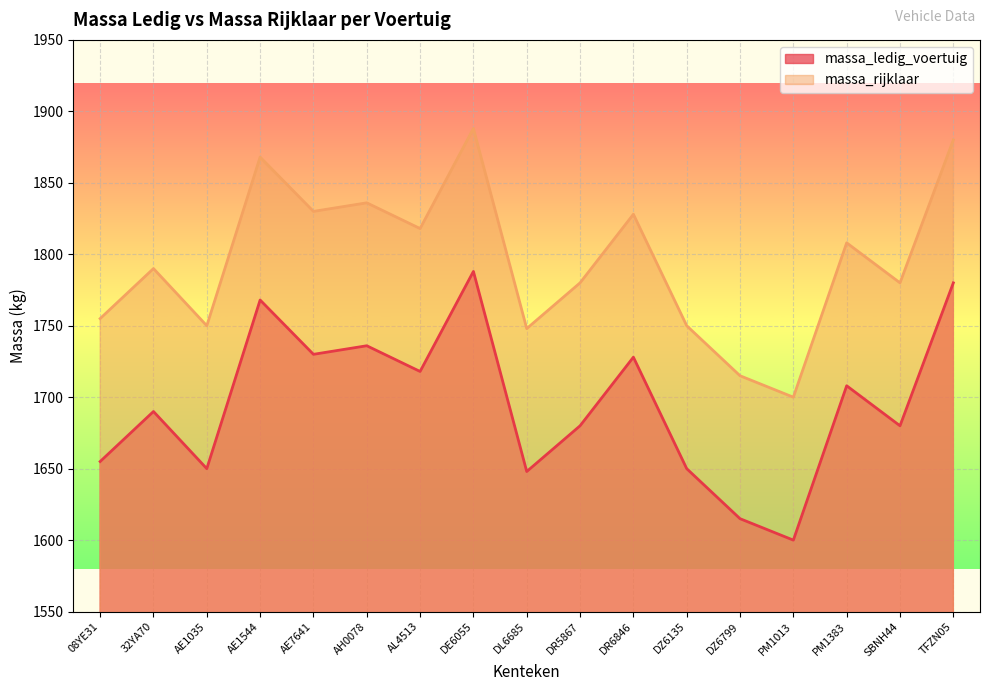

Reading left to right, transcribe all the data shown in this chart.

massa_ledig_voertuig: 1655	1690	1650	1768	1730	1736	1718	1788	1648	1680	1728	1650	1615	1600	1708	1680	1780
massa_rijklaar: 1755	1790	1750	1868	1830	1836	1818	1888	1748	1780	1828	1750	1715	1700	1808	1780	1880